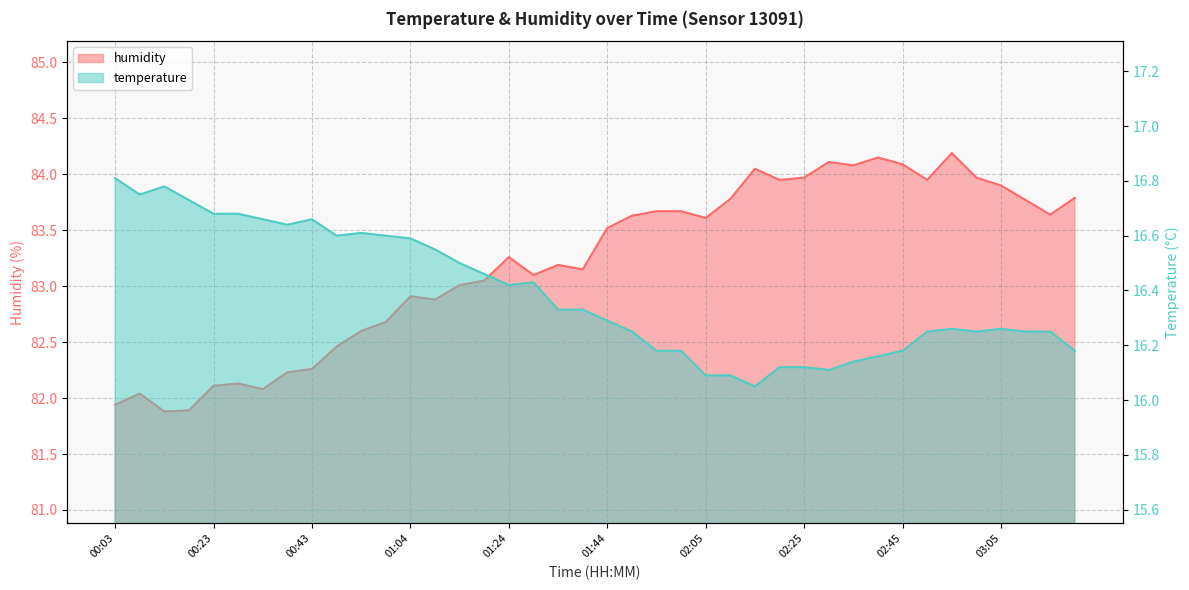

At how many categories does at least one series exceed 30?

40